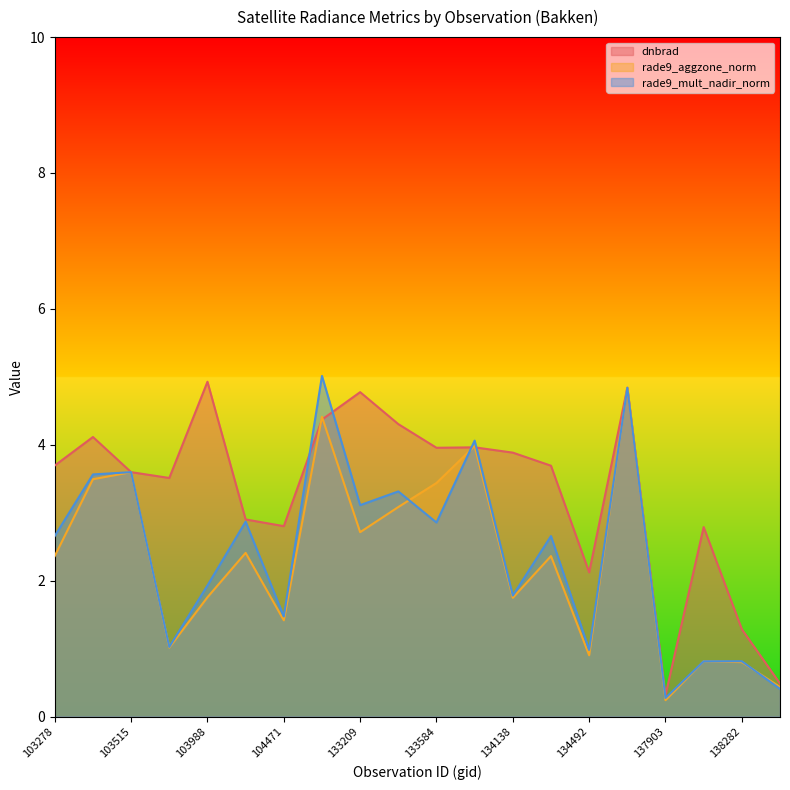

What is the minimum value for rade9_mult_nadir_norm?

0.3